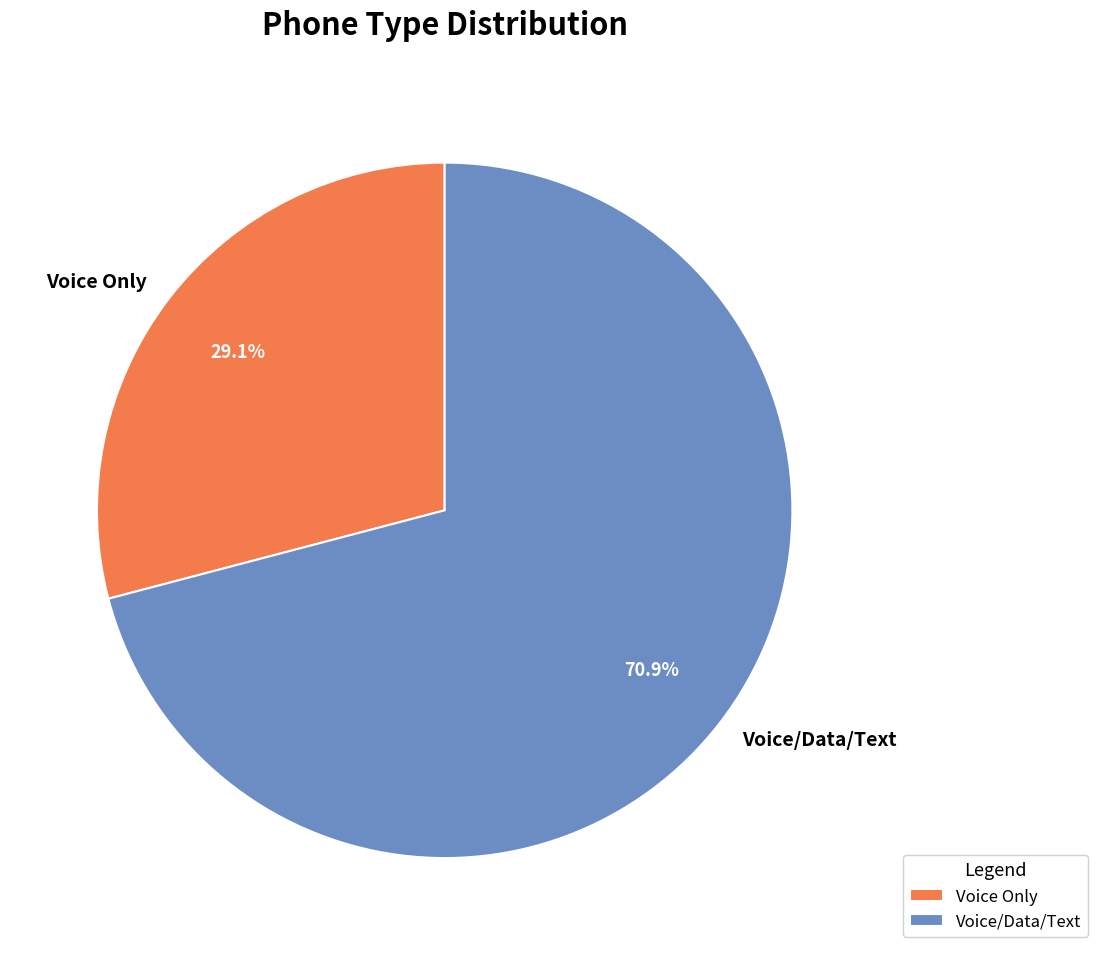

Count the number of slices in the pie.

2